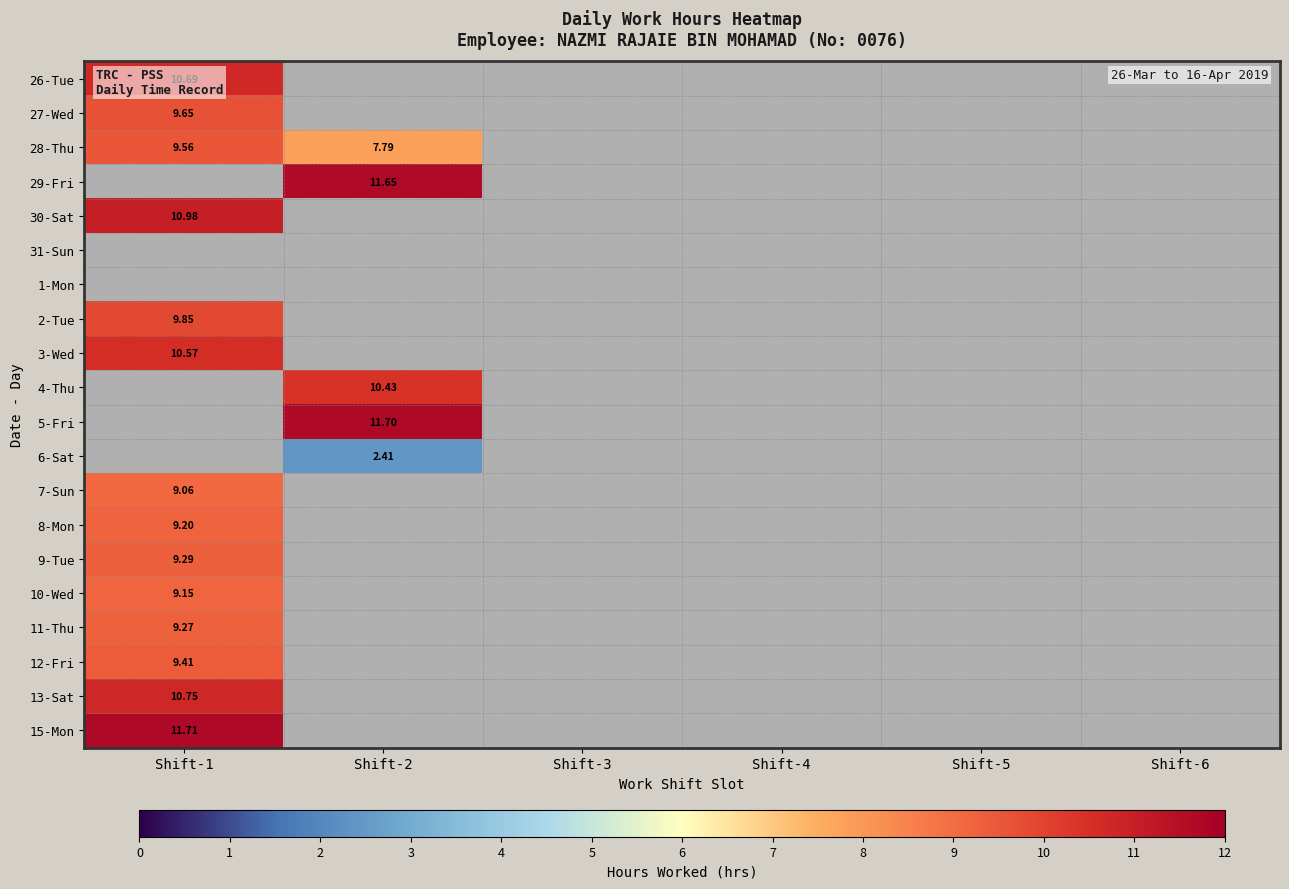

Which series has the largest range (max minus min)?

28-Thu